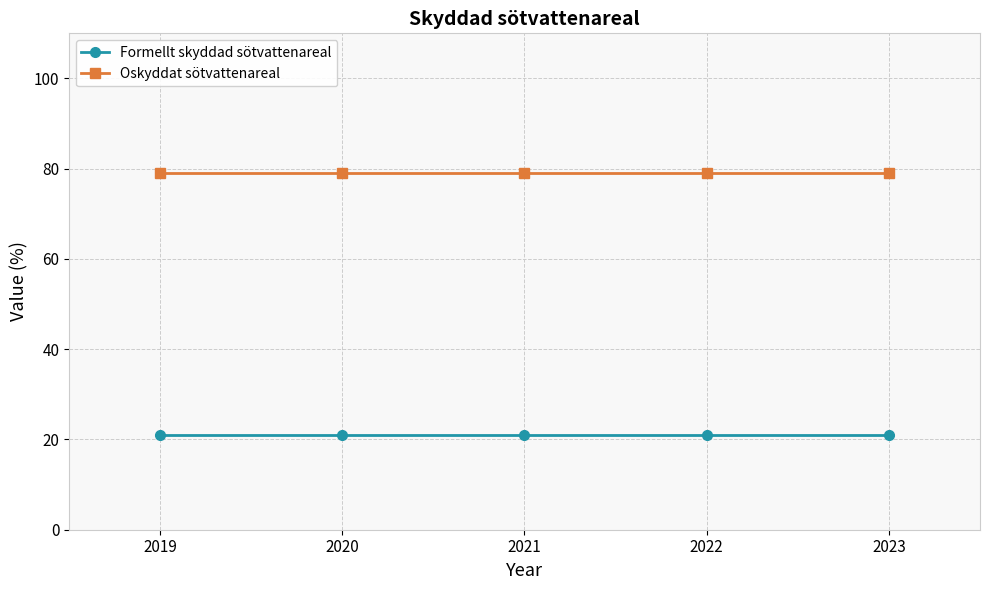

What is the minimum value shown in the chart?

21